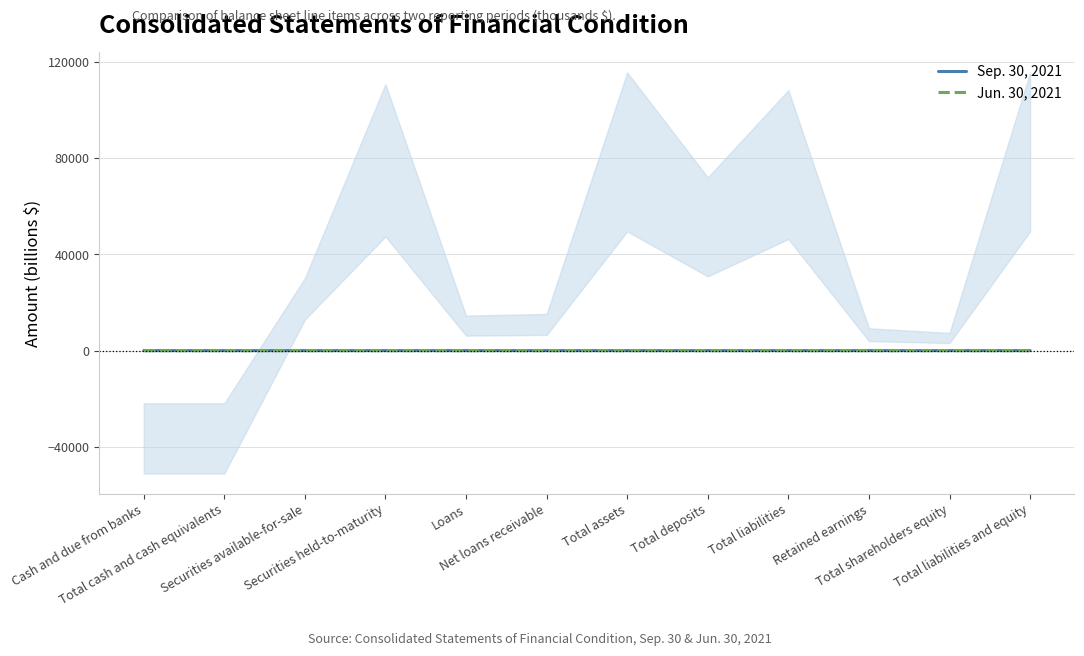

What are all the series names shown in the legend?

Sep. 30, 2021, Jun. 30, 2021